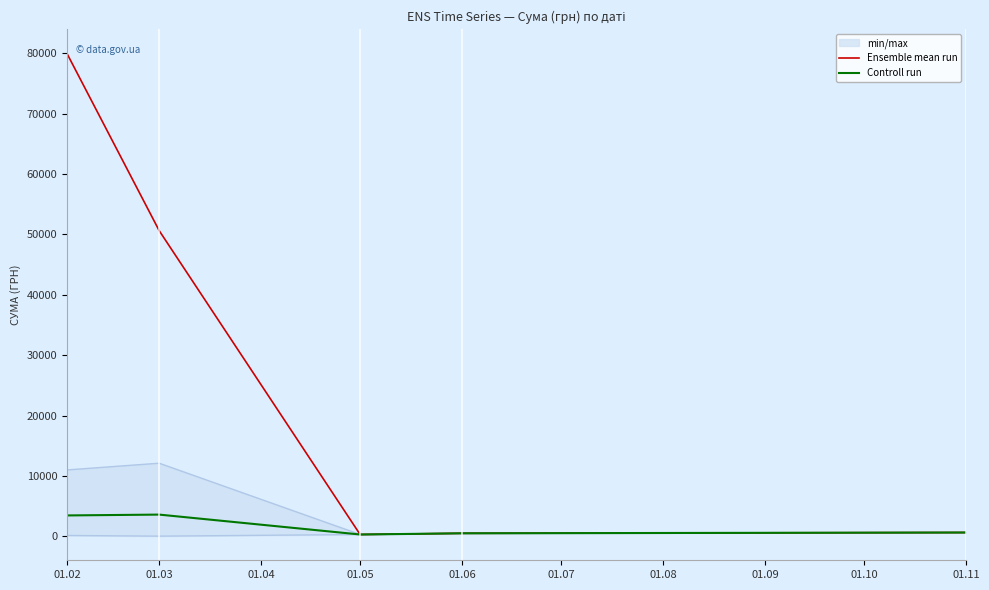

Which category has the highest value in the Ensemble mean run series?

01.02